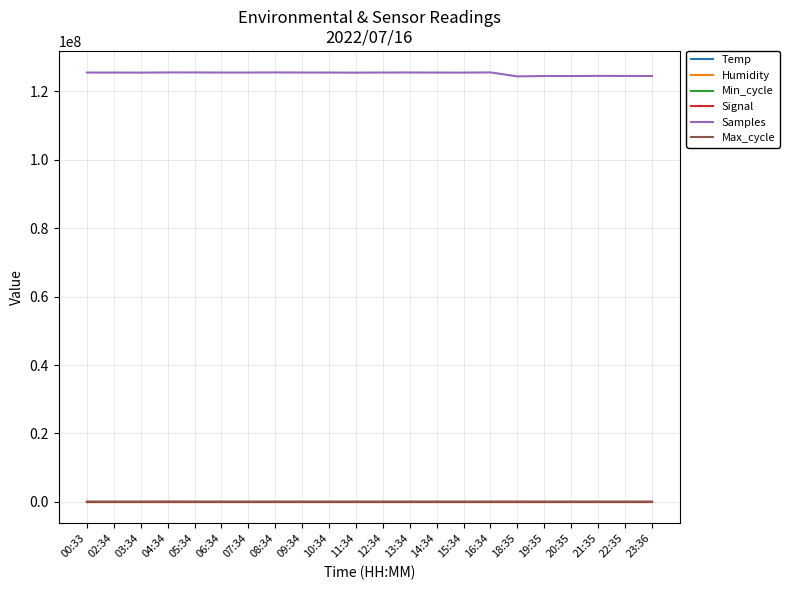

What is the spread (max minus min) of values at 19:35?

124498077.0